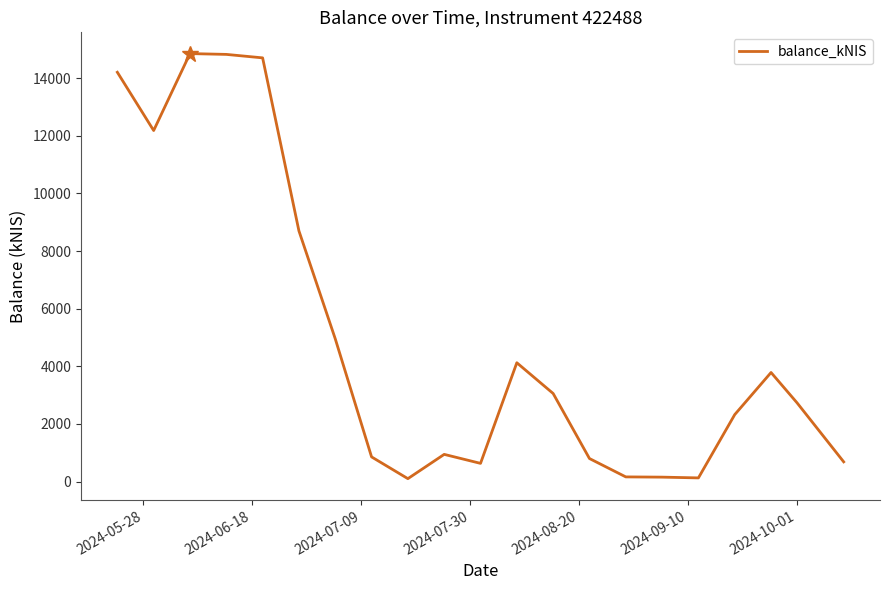

What is the maximum value shown in the chart?

14854.8